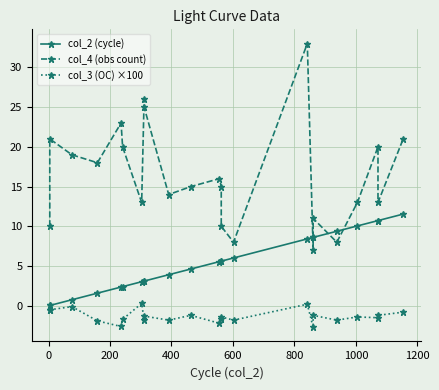

At how many categories does at least one series exceed 1?

23